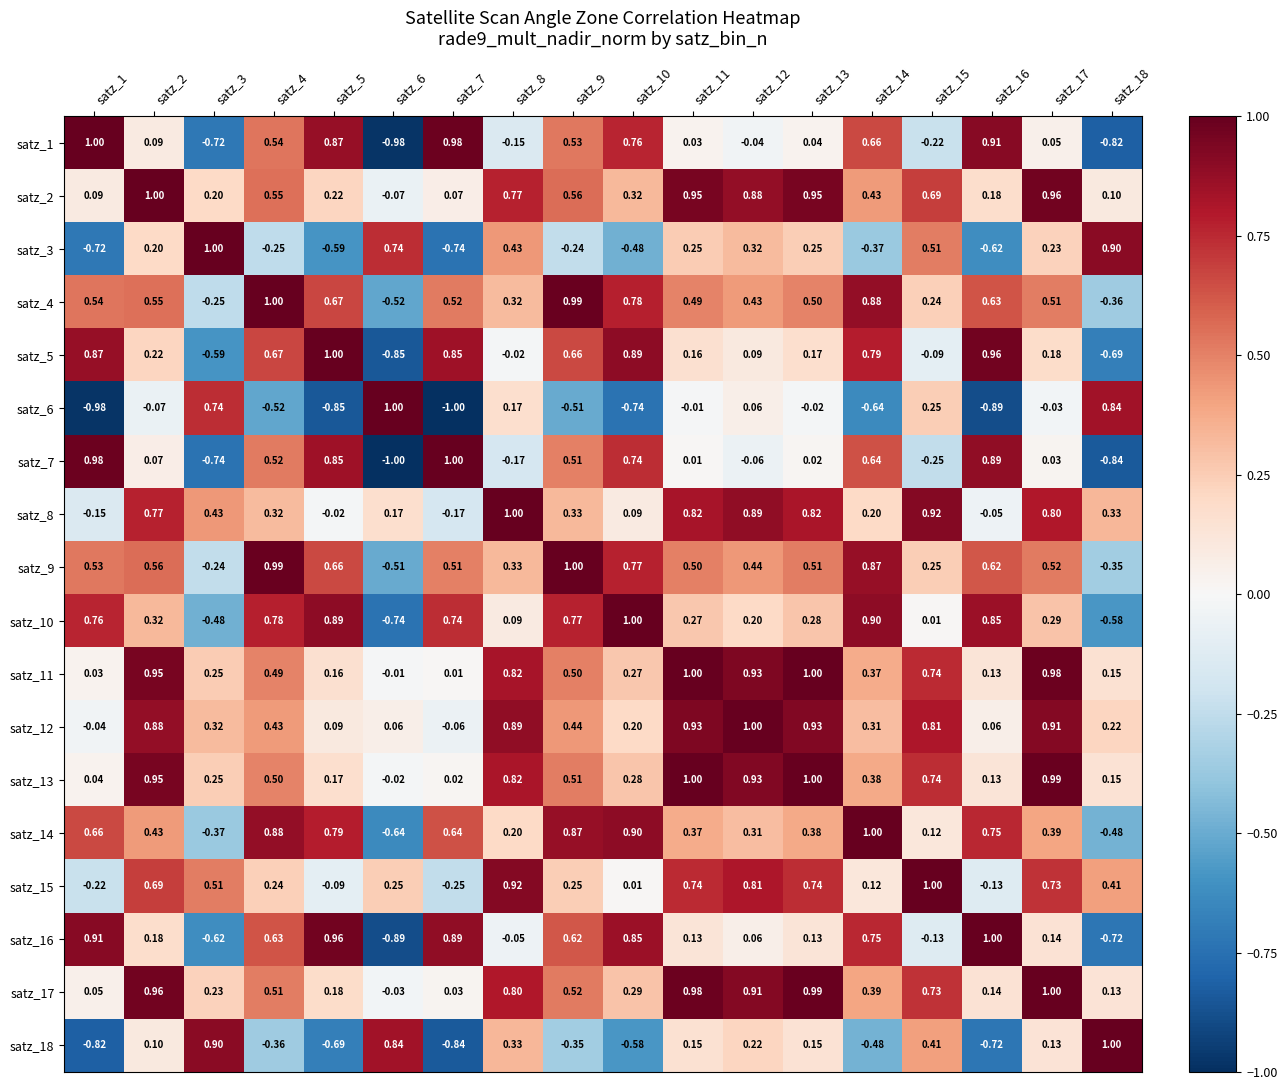

Is the value of satz_16 at satz_15 greater than the value of satz_6 at satz_18?

No